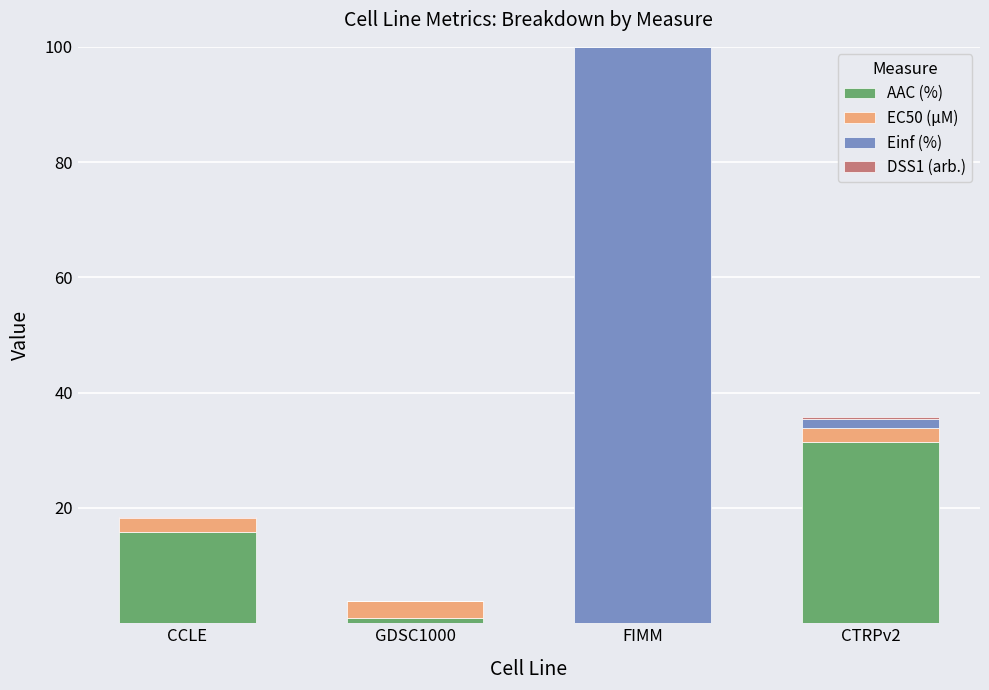

What is the sum of all AAC (%) values?

48.3